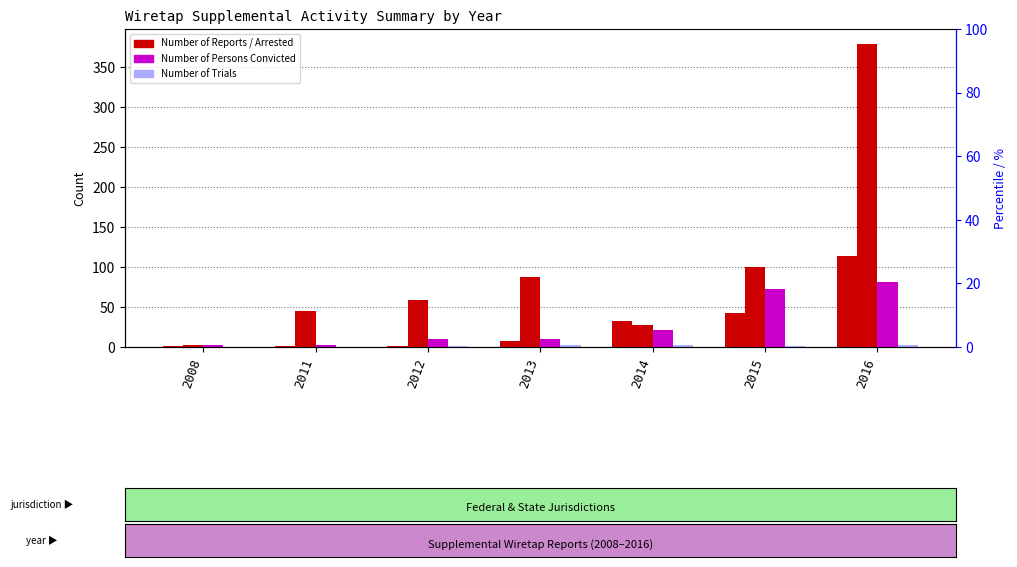

The Number of Persons Convicted series shows 21 at 2014. True or false?

True